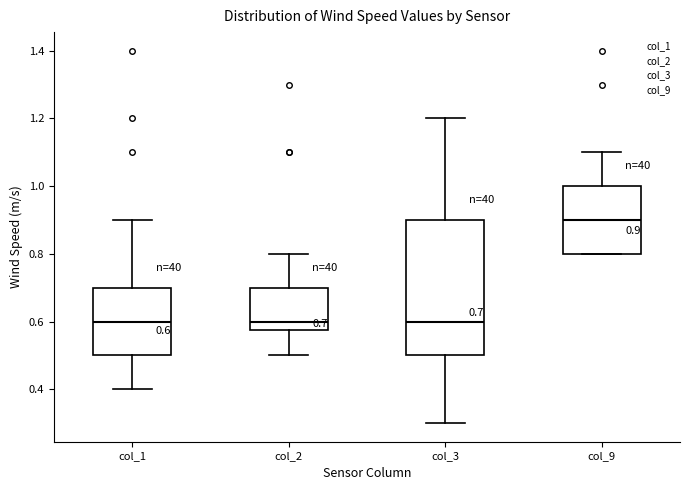

Comparing the boxes themselves (not the whiskers), which one is the tallest?

col_3